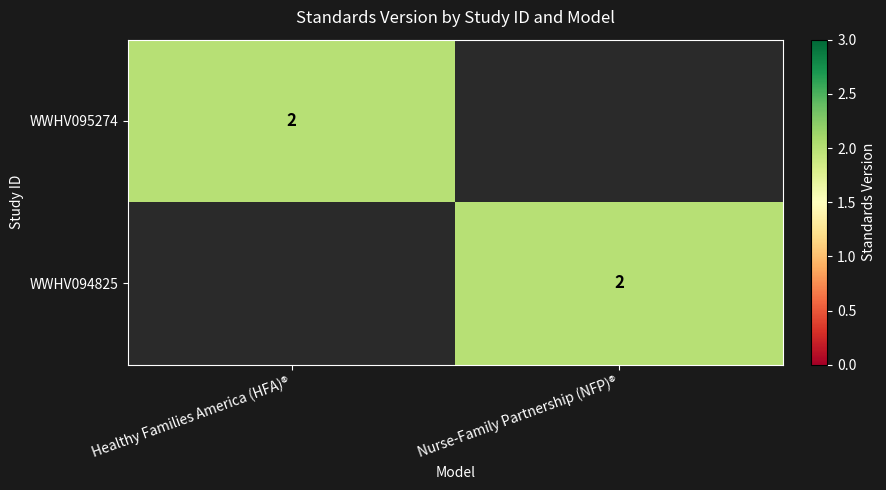

The WWHV095274 series shows 1 at Healthy Families America (HFA)®. True or false?

False